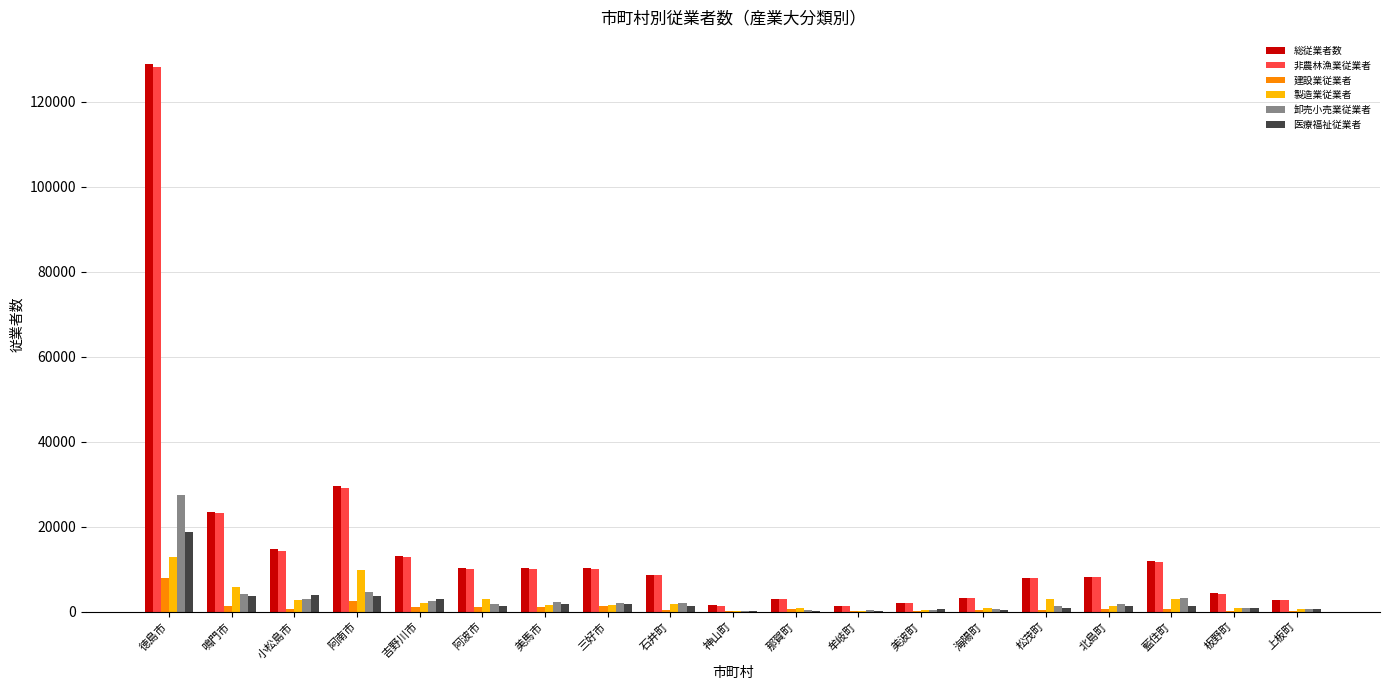

At which category is the sum across all series the highest?

徳島市